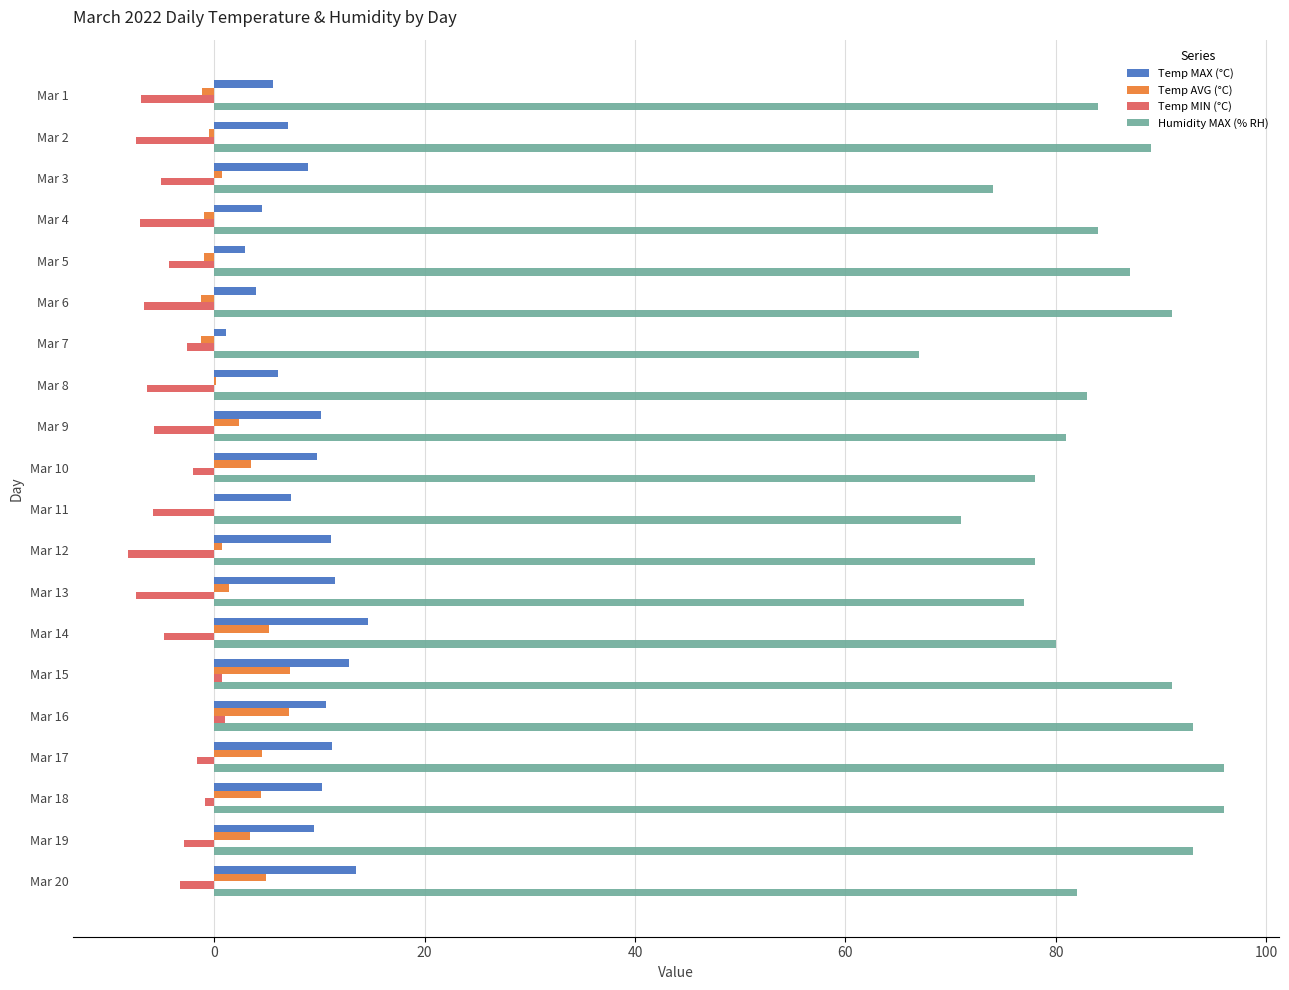

How many data points does each series have?

20